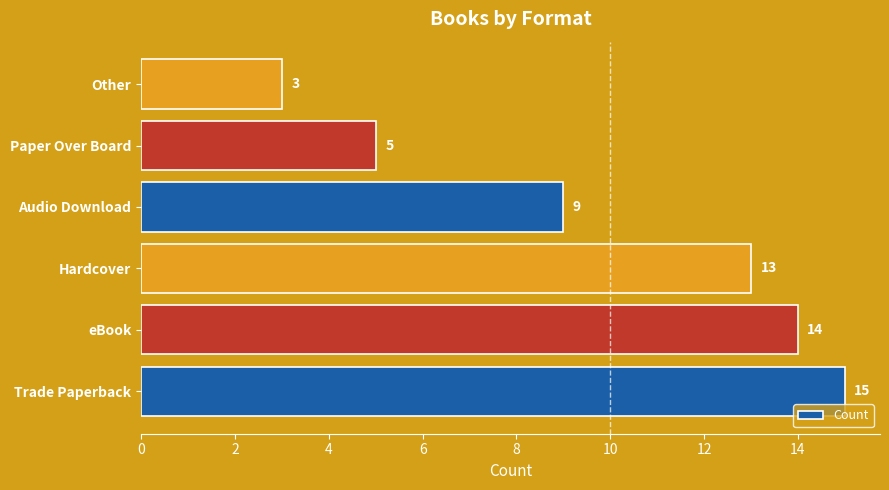

What is the average value?

10